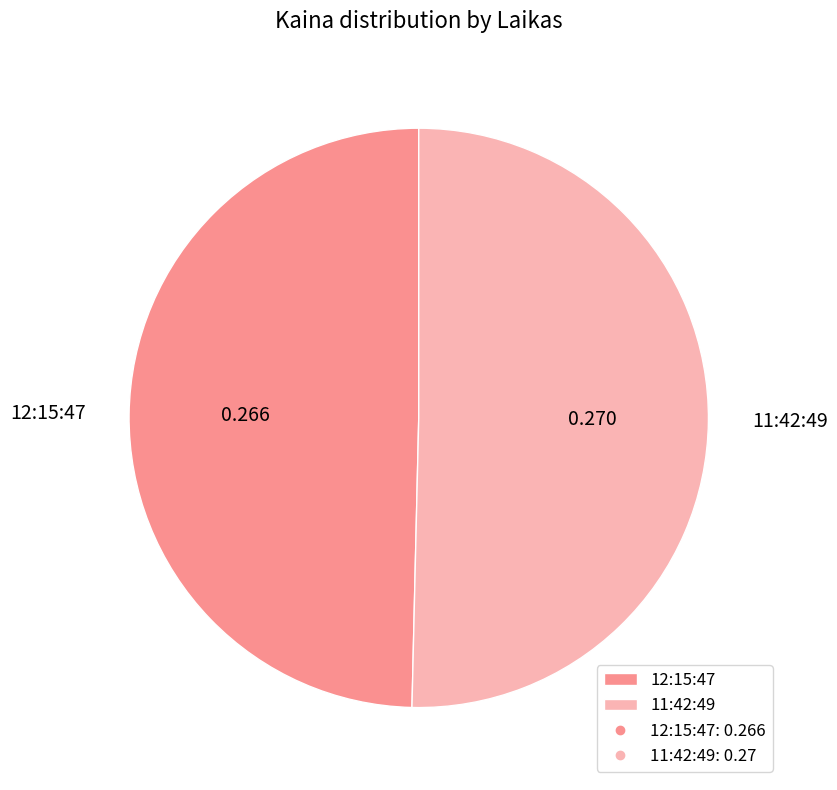

Between 12:15:47 and 11:42:49, which is larger?

11:42:49